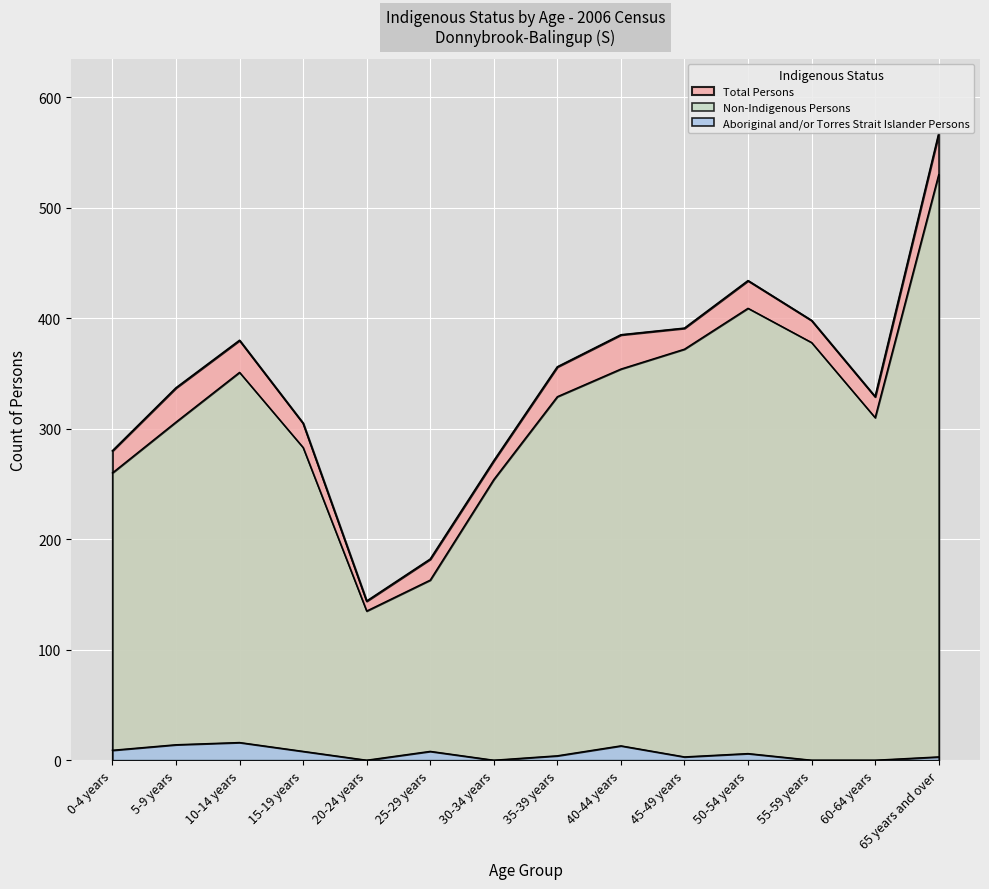

True or false: Aboriginal and/or Torres Strait Islander Persons has more than 1 points higher than both neighbors.

True